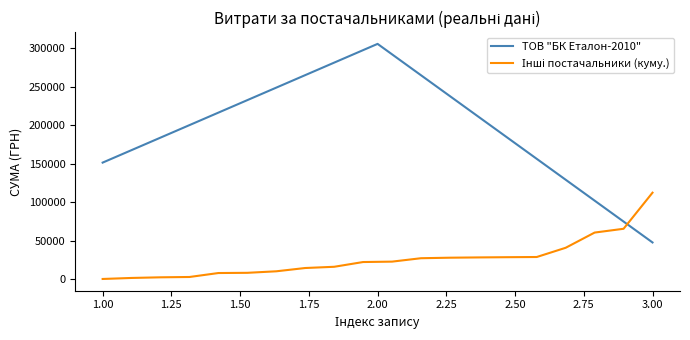

How many values exceed 151401?

2